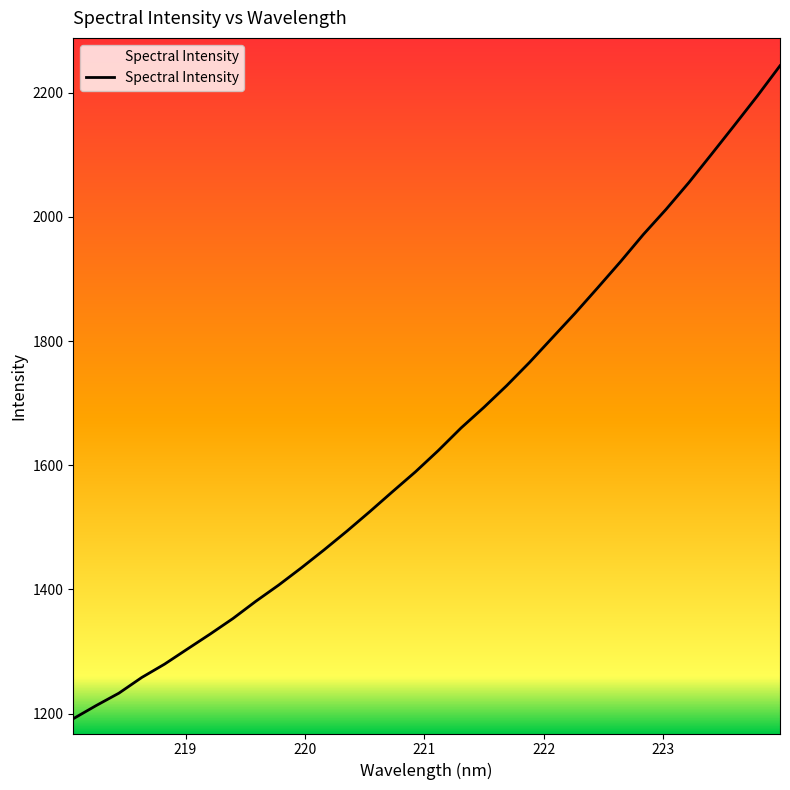

True or false: there are more than 0 points higher than both neighbors.

False